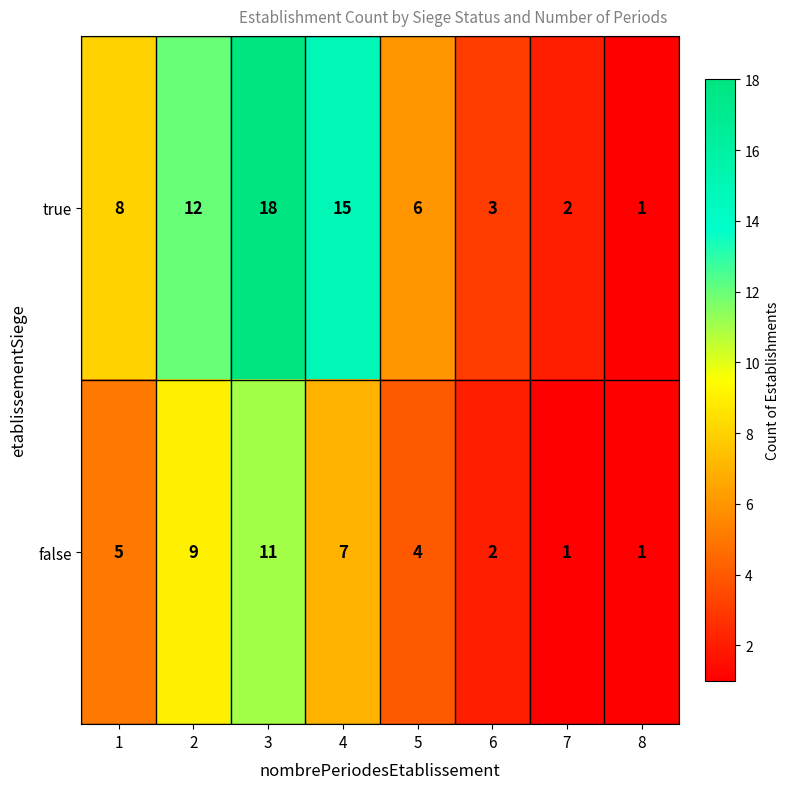

What is the approximate value of false at 3, to the nearest 10?

10